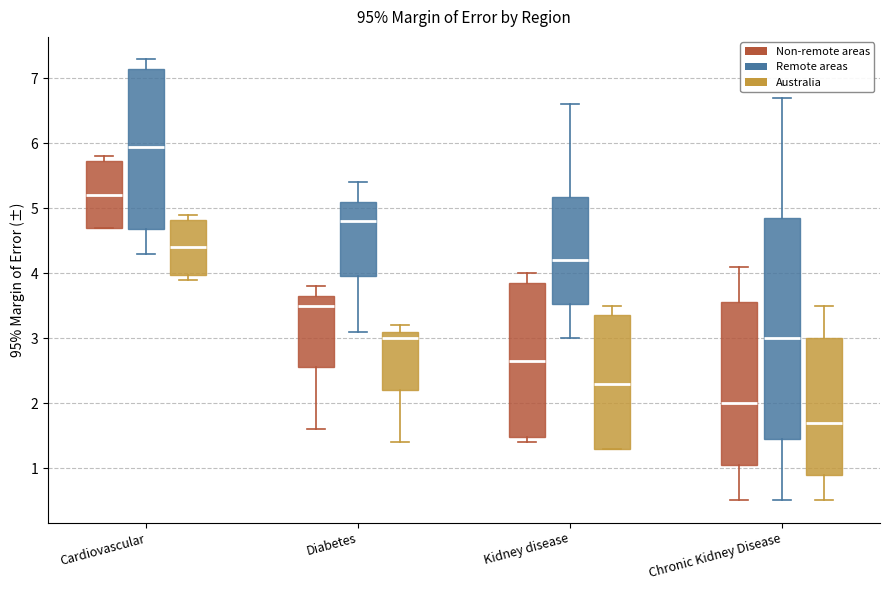

Where is the upper edge of the box for Cardiovascular (Non-remote areas) on the y-axis? The values are not printed on the chart, so give them approximately, as read against the axis.

5.7